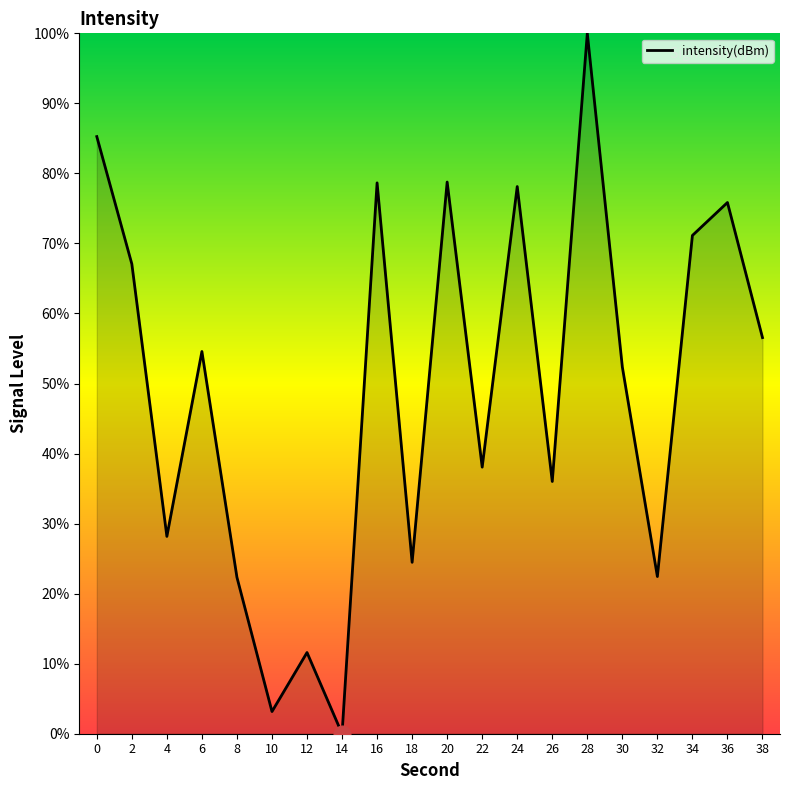

The chart shows a value of 131.1 at 36. True or false?

False